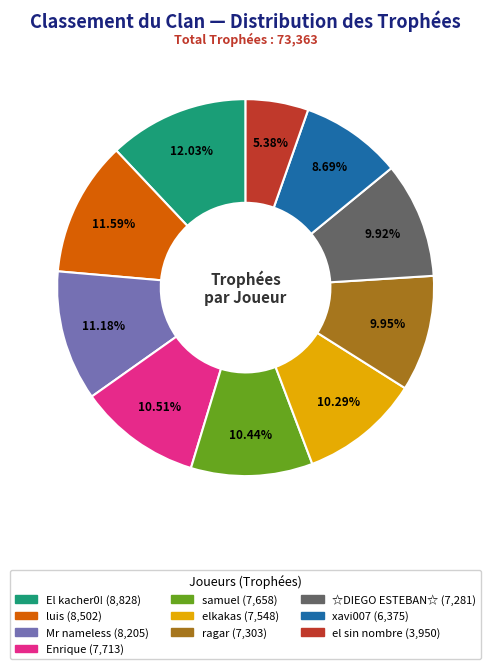

Between Enrique and el sin nombre, which is larger?

Enrique